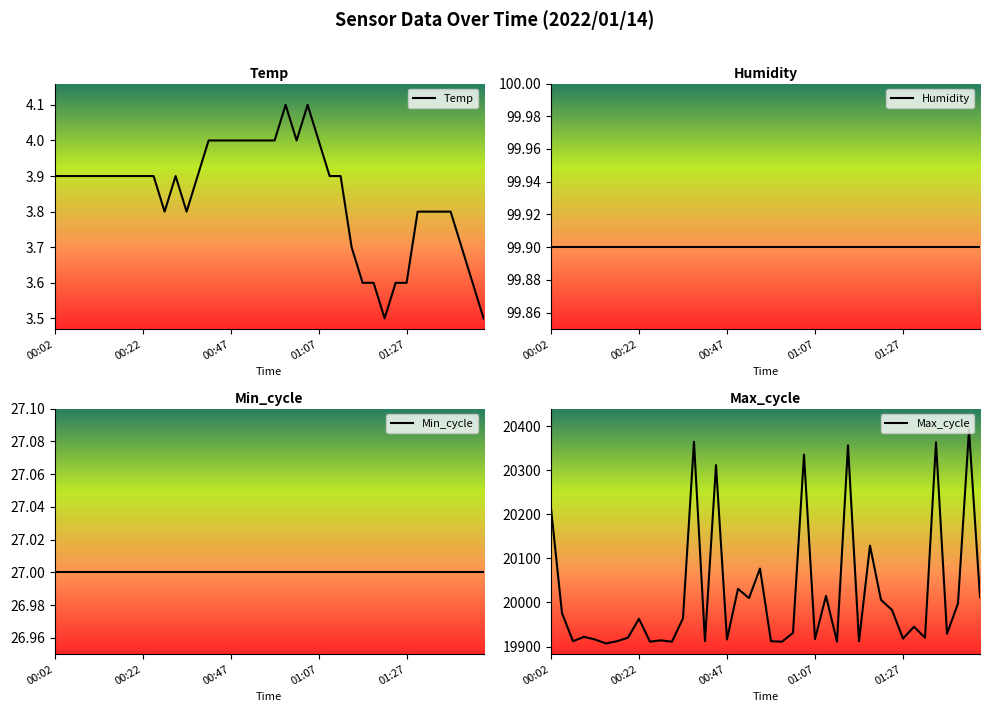

What are all the series names shown in the legend?

Temp, Humidity, Min_cycle, Max_cycle